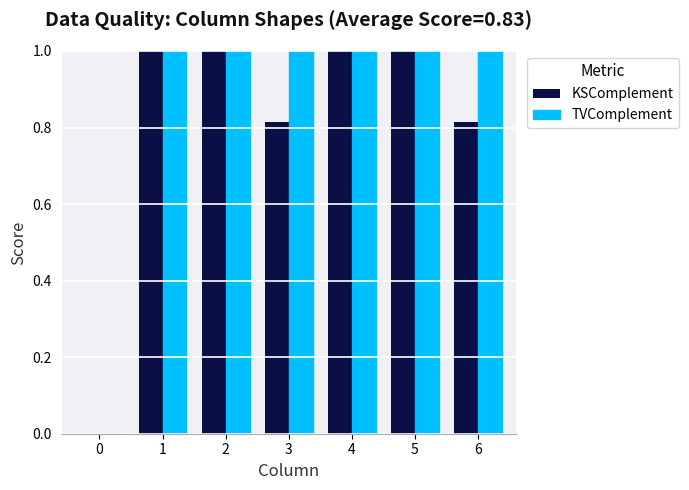

Is the value of KSComplement at 6 greater than the value of TVComplement at 1?

No